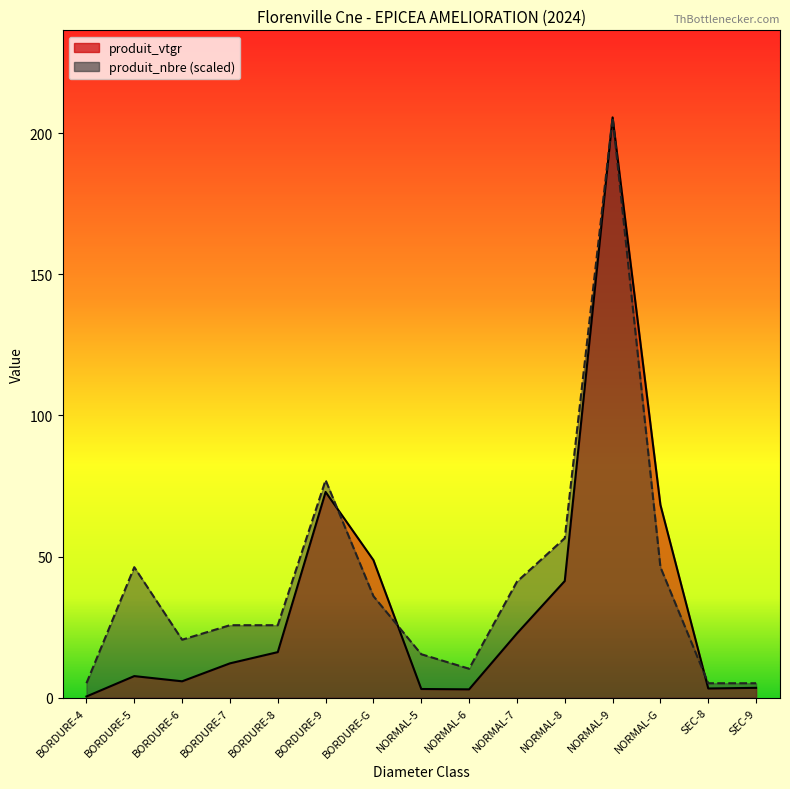

At which category is the sum across all series the highest?

NORMAL-9